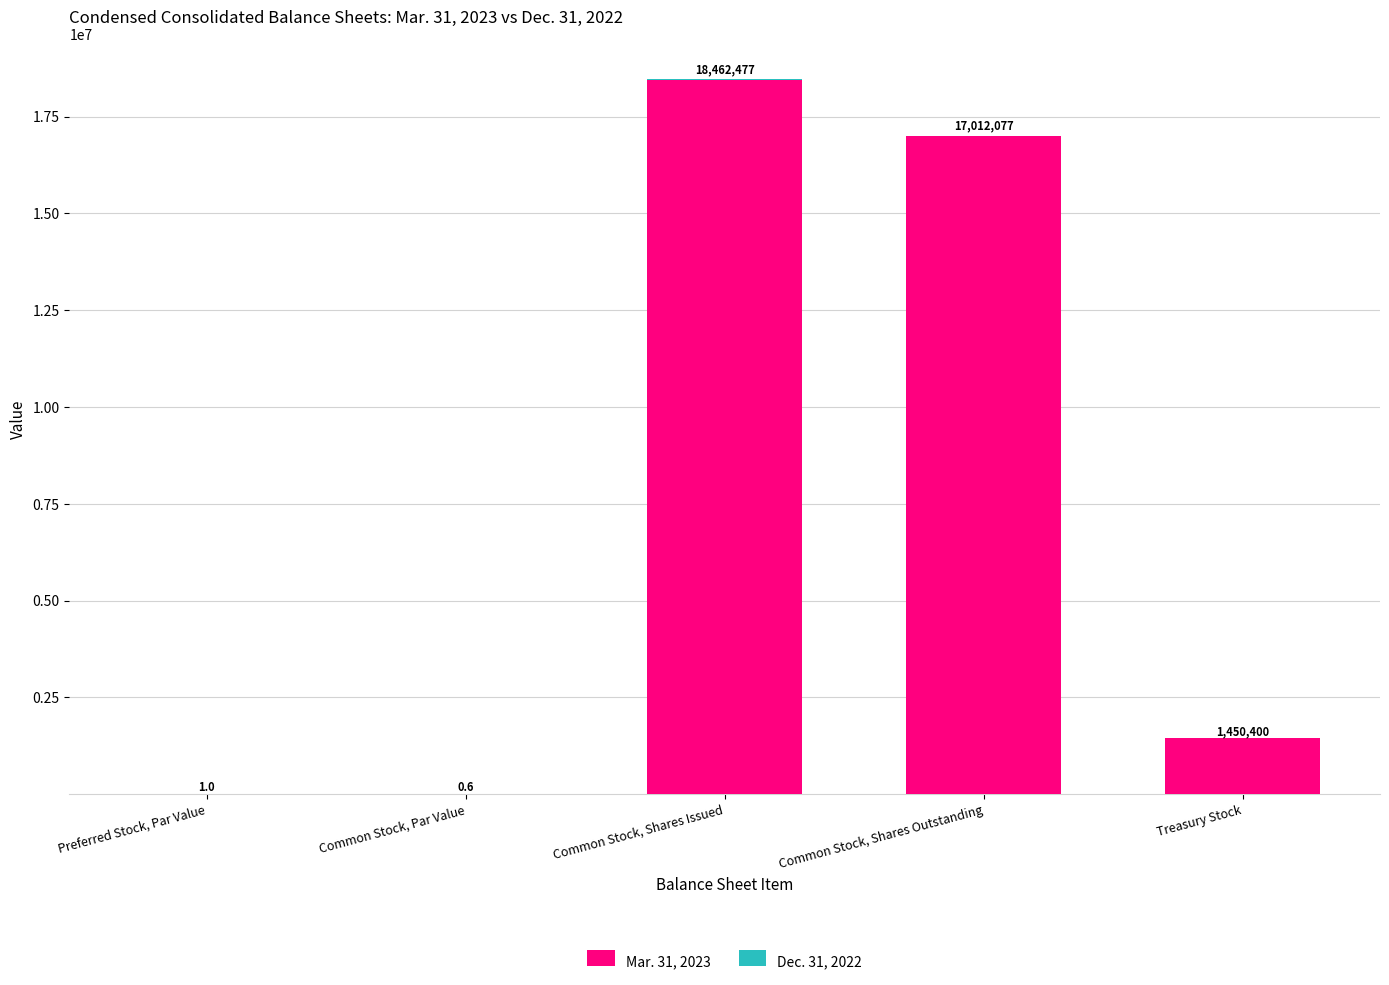

Where does the Mar. 31, 2023 series first go above 1450400?

Common Stock, Shares Issued